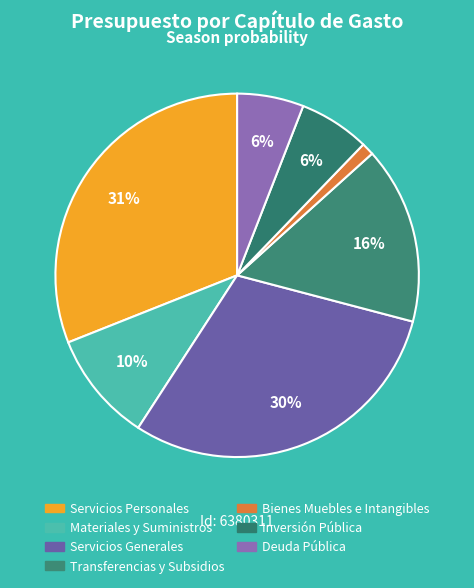

To the nearest percent, what is the difference between the largest and smallest slice percentages?

30%